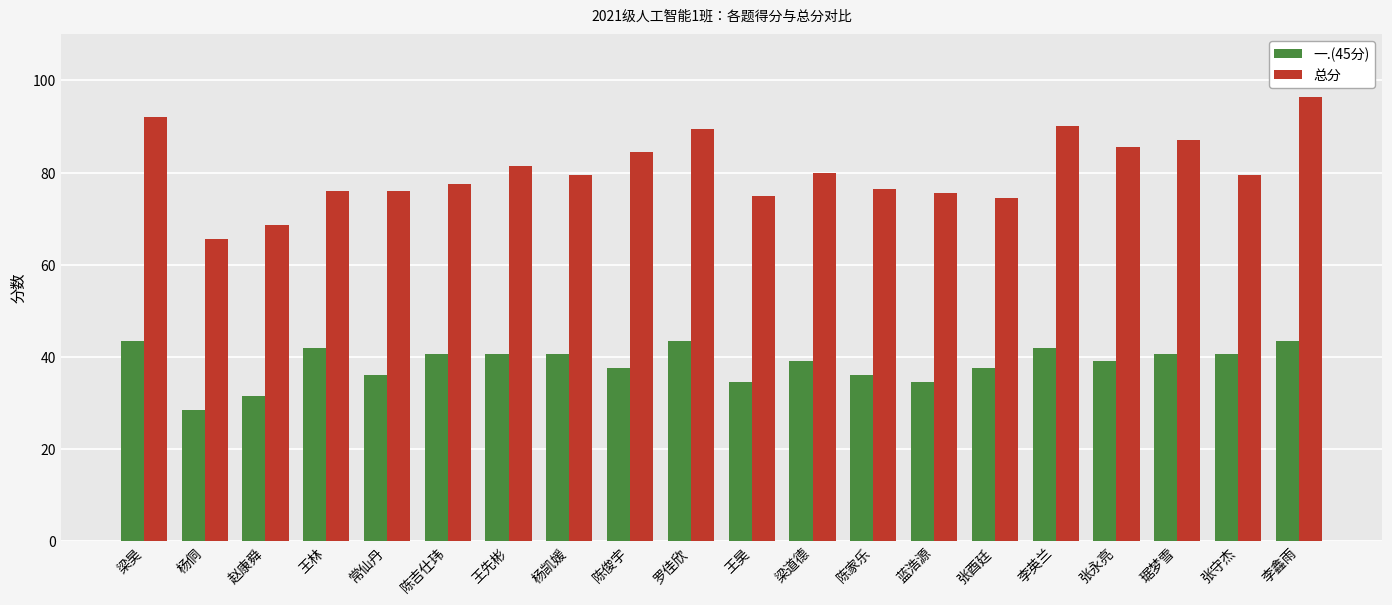

What is the total value across all series at 张永亮?

124.5